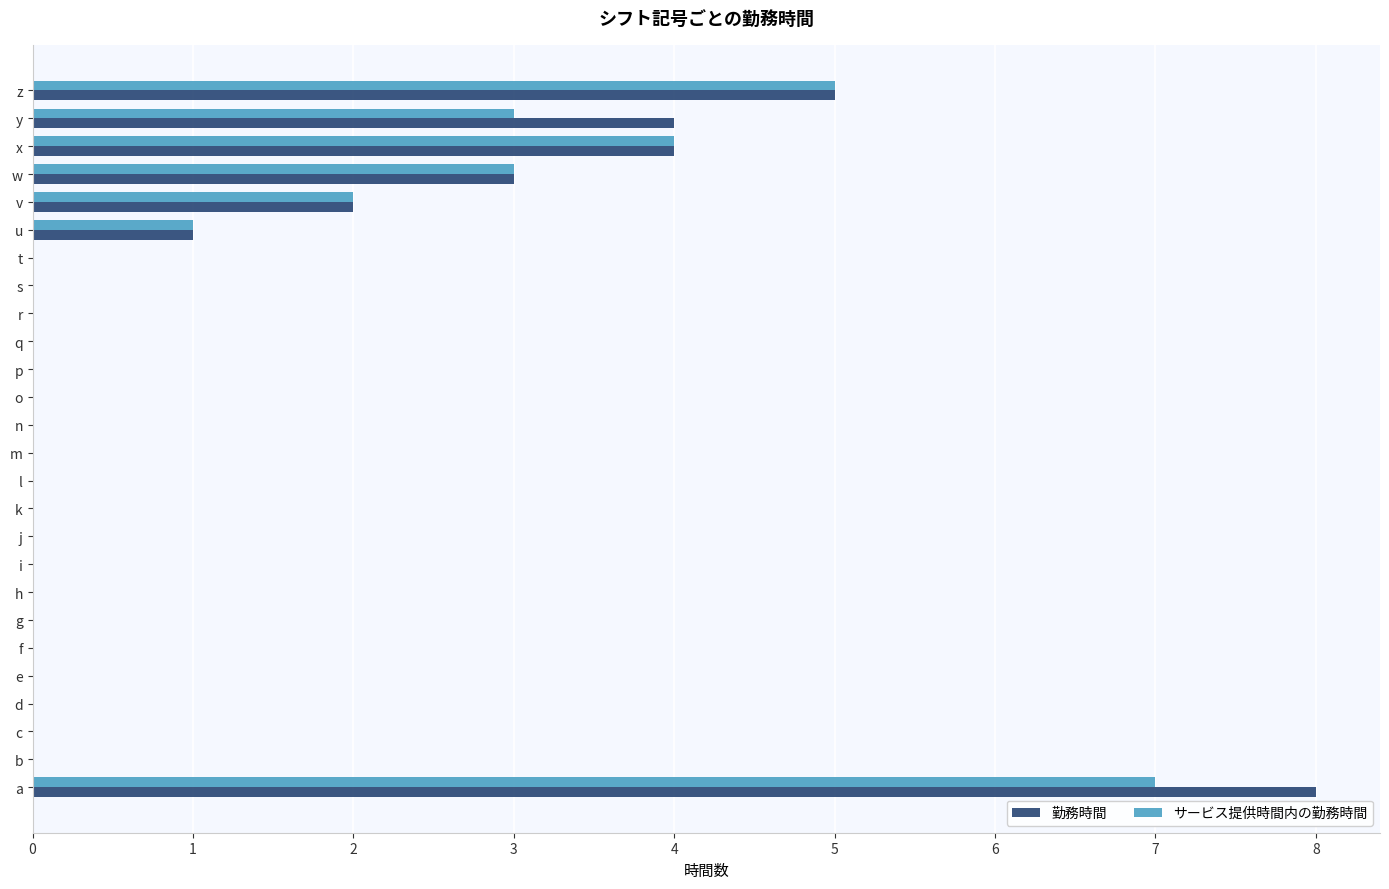

At which label does サービス提供時間内の勤務時間 reach its peak?

a